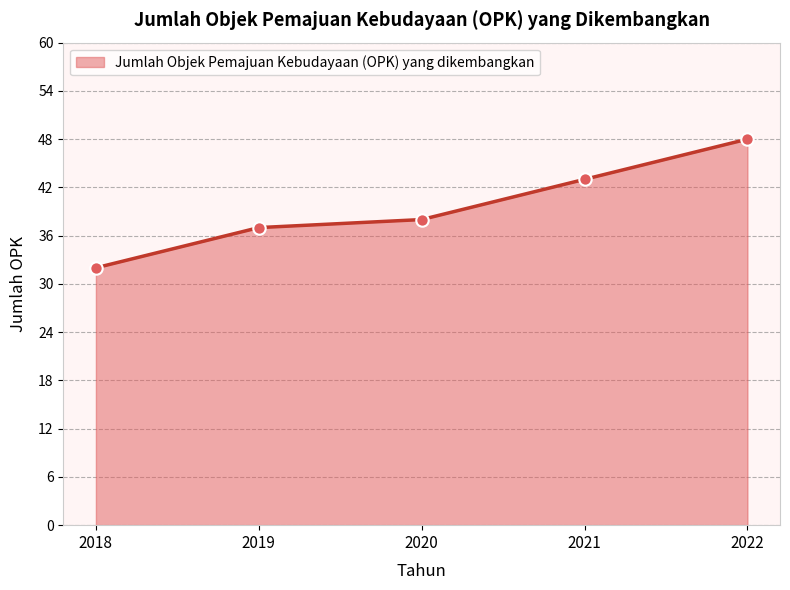

What is the change in value from 2019 to 2020?

+1